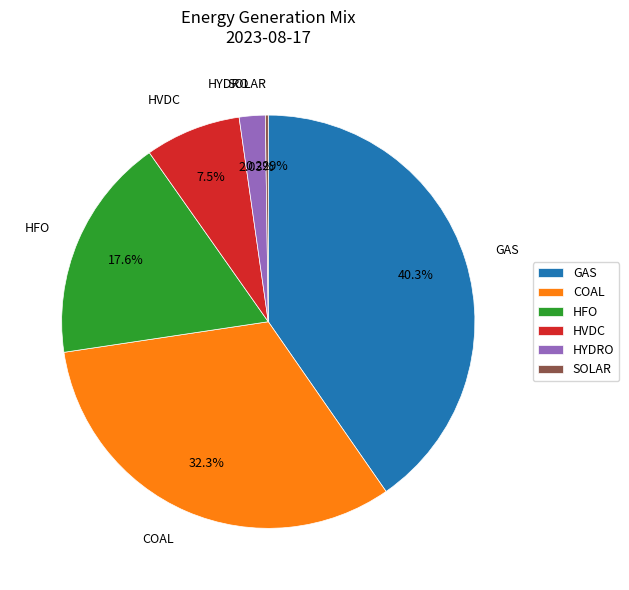

Combined, what portion of the pie is HFO and HYDRO?

19.7%